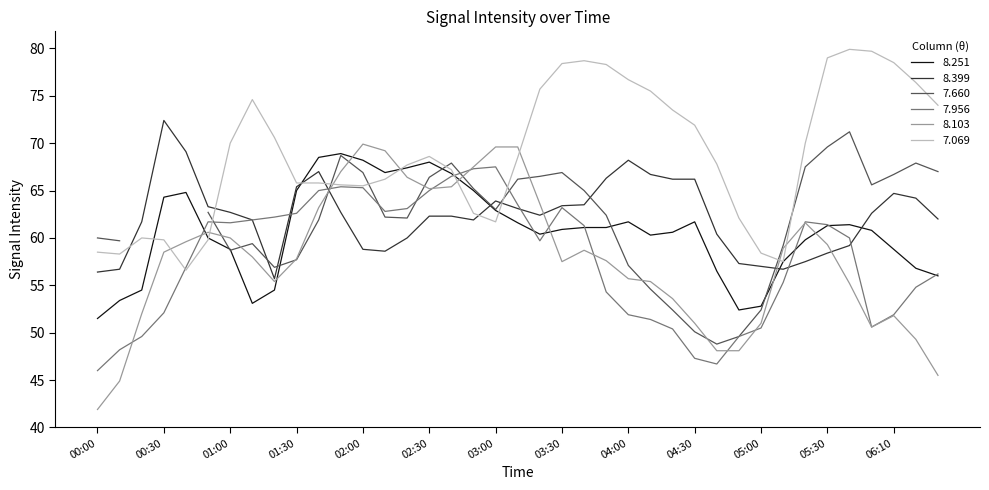

Which series has the largest total across all categories?

7.069